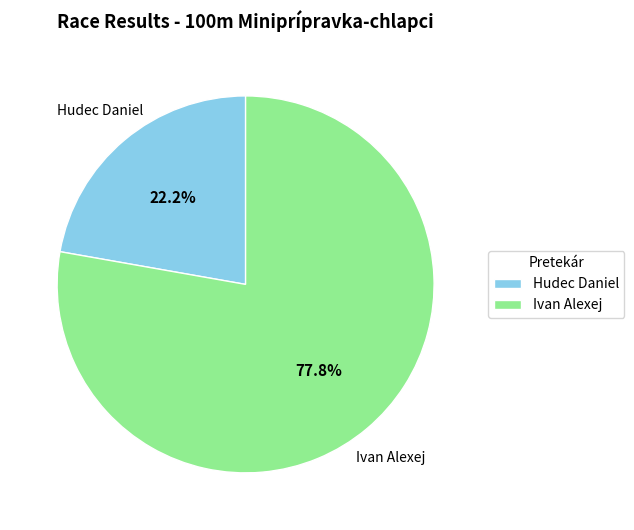

Rank the categories by value from highest to lowest.

Ivan Alexej, Hudec Daniel